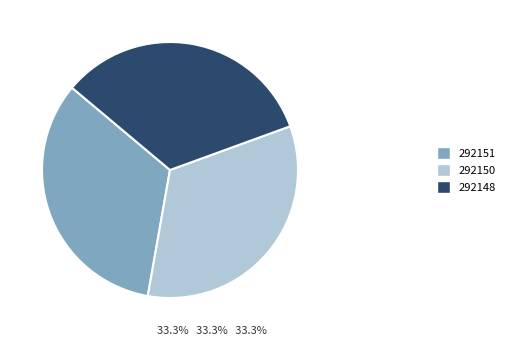

Do 292151 and 292150 together represent more than half of the pie?

Yes